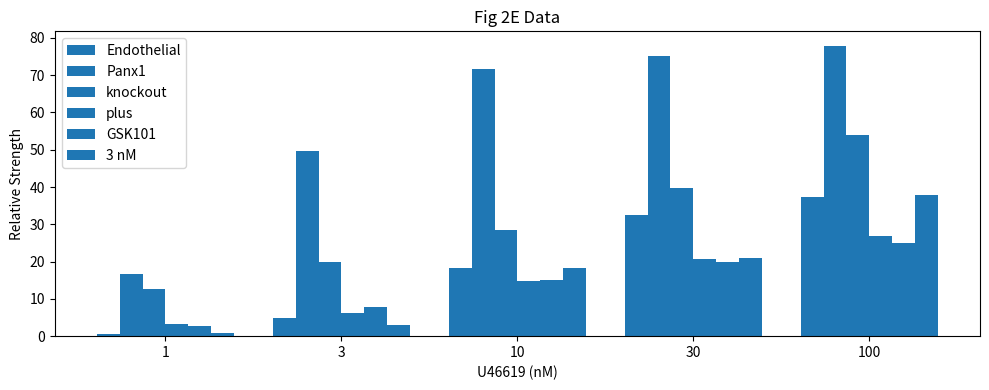

How many bars are there in each group?

6